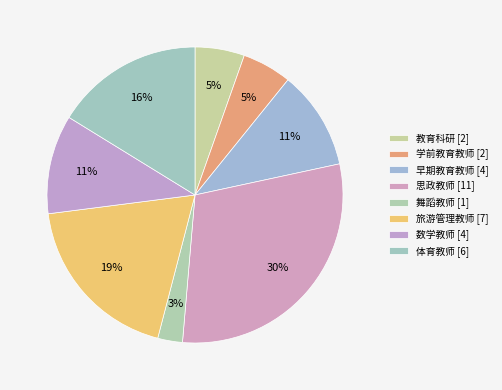

What percentage is the 数学教师 slice, to the nearest percent?

11%